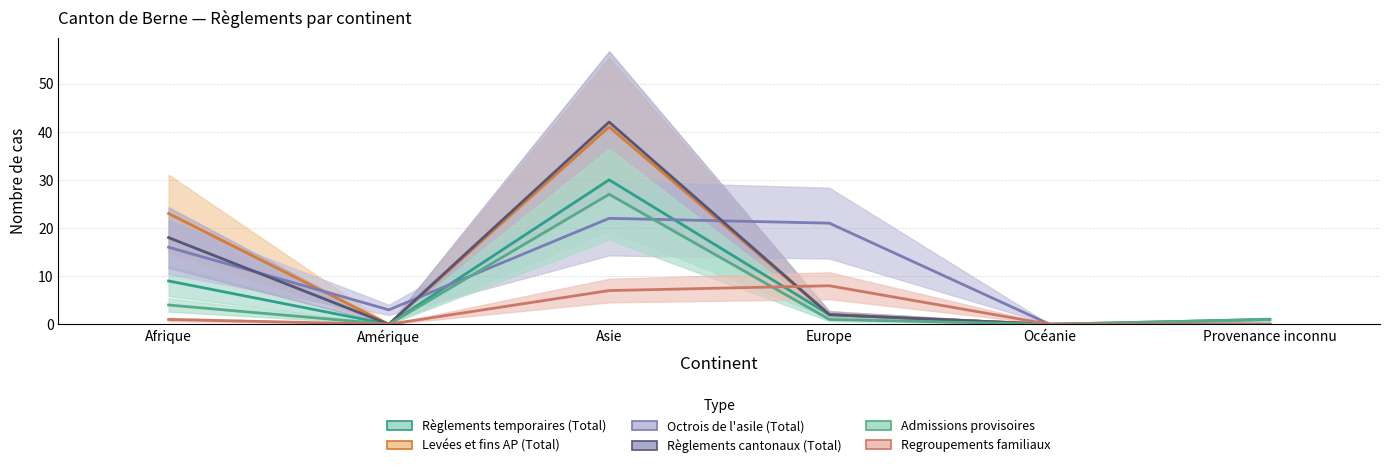

Where is Regroupements familiaux nearest to the value 4?

Afrique